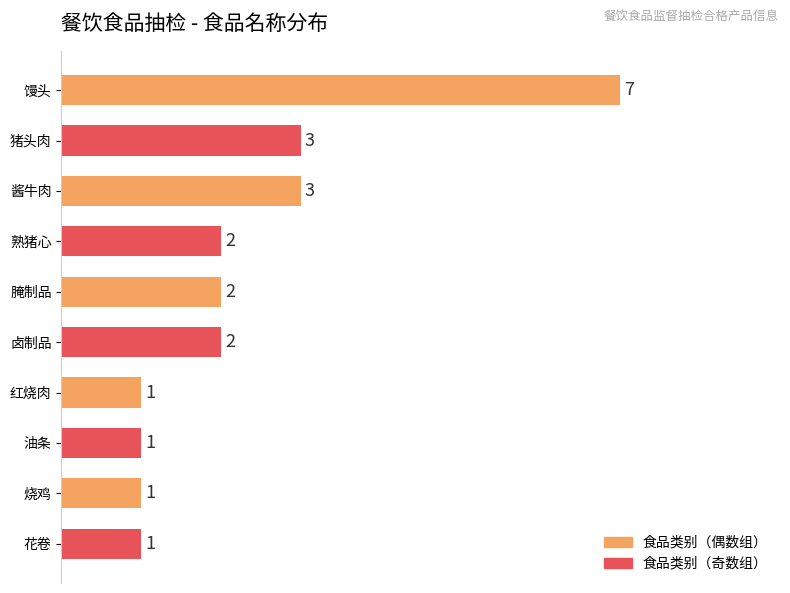

What is the difference between the maximum and minimum values?

6